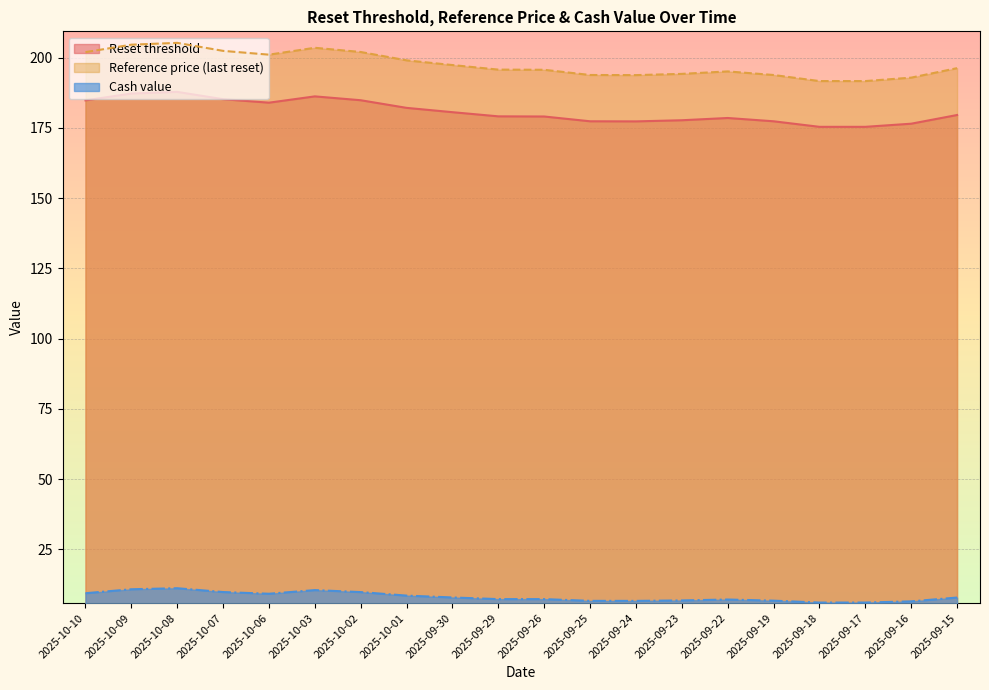

Which series has the largest total across all categories?

Reference price (last reset)